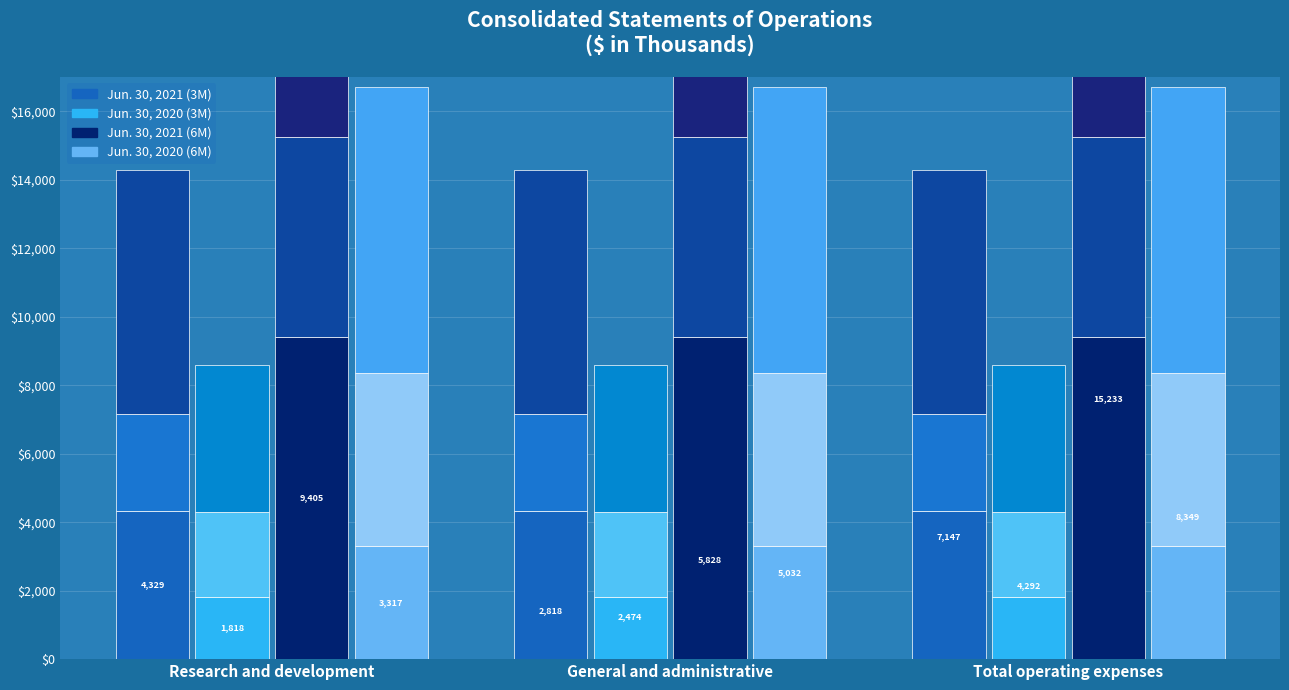

What is the lowest value of the Jun. 30, 2021 (3M) series?

4329